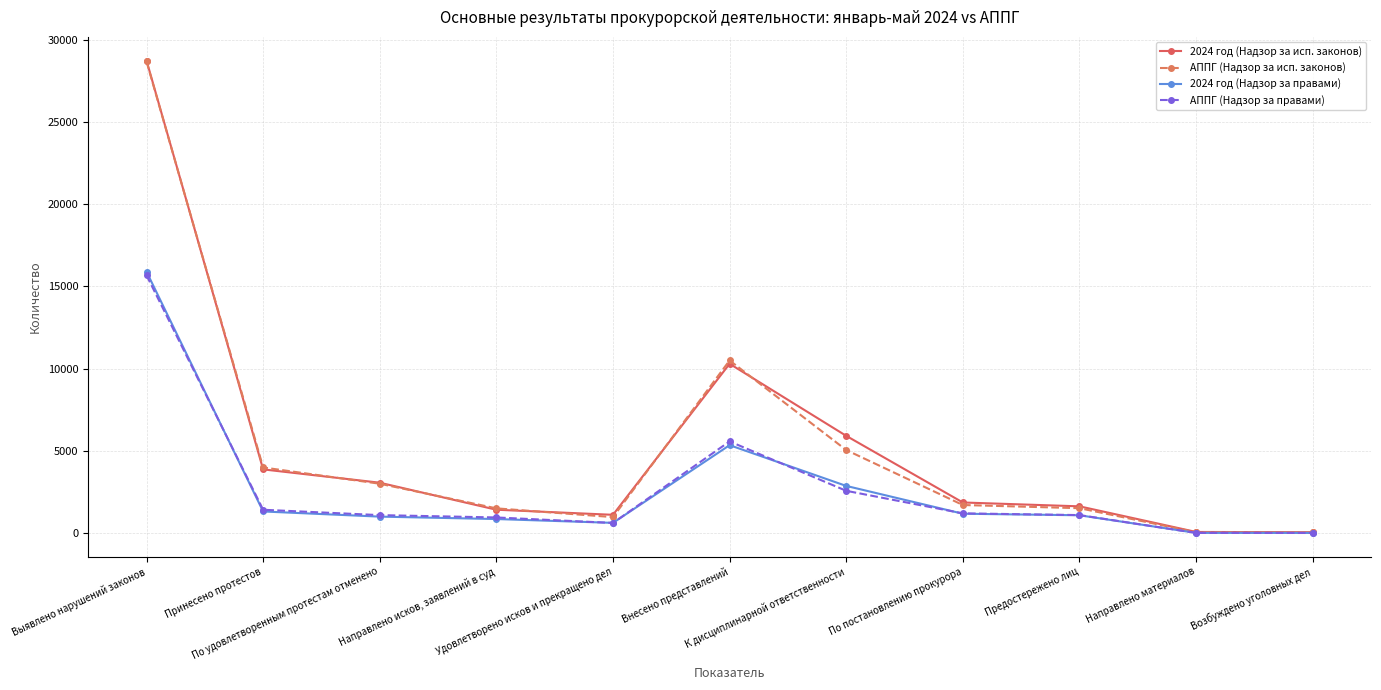

What is the maximum value shown in the chart?

28723